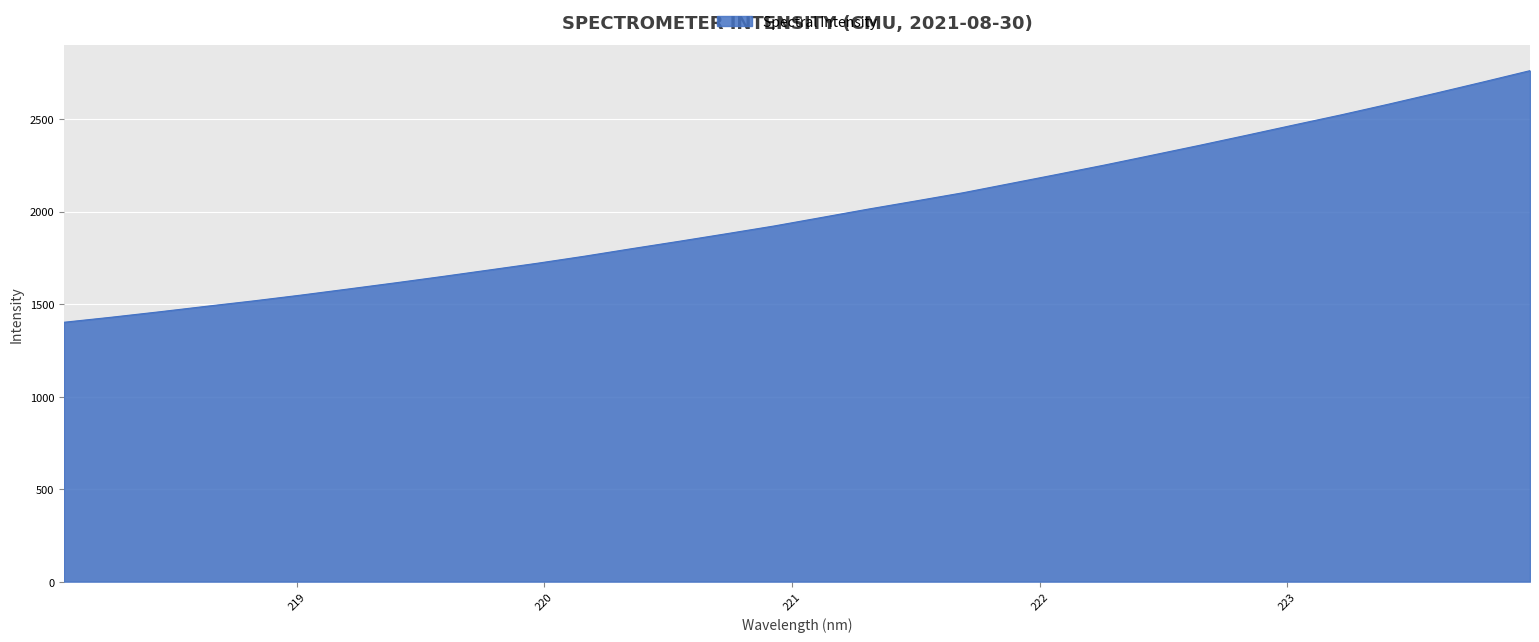

What is the minimum value shown in the chart?

1401.8